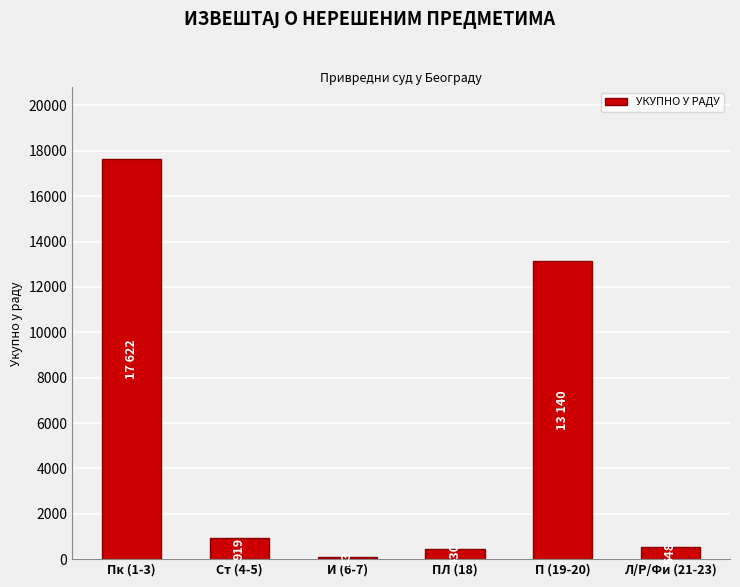

True or false: the data shows 919 at Ст (4-5).

True